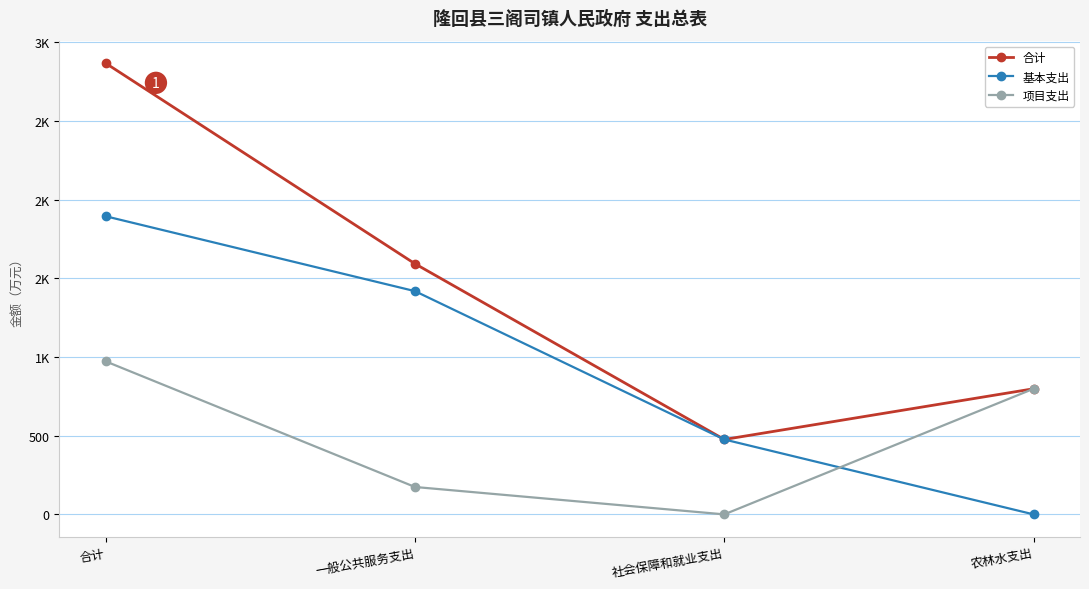

What are all the series names shown in the legend?

合计, 基本支出, 项目支出